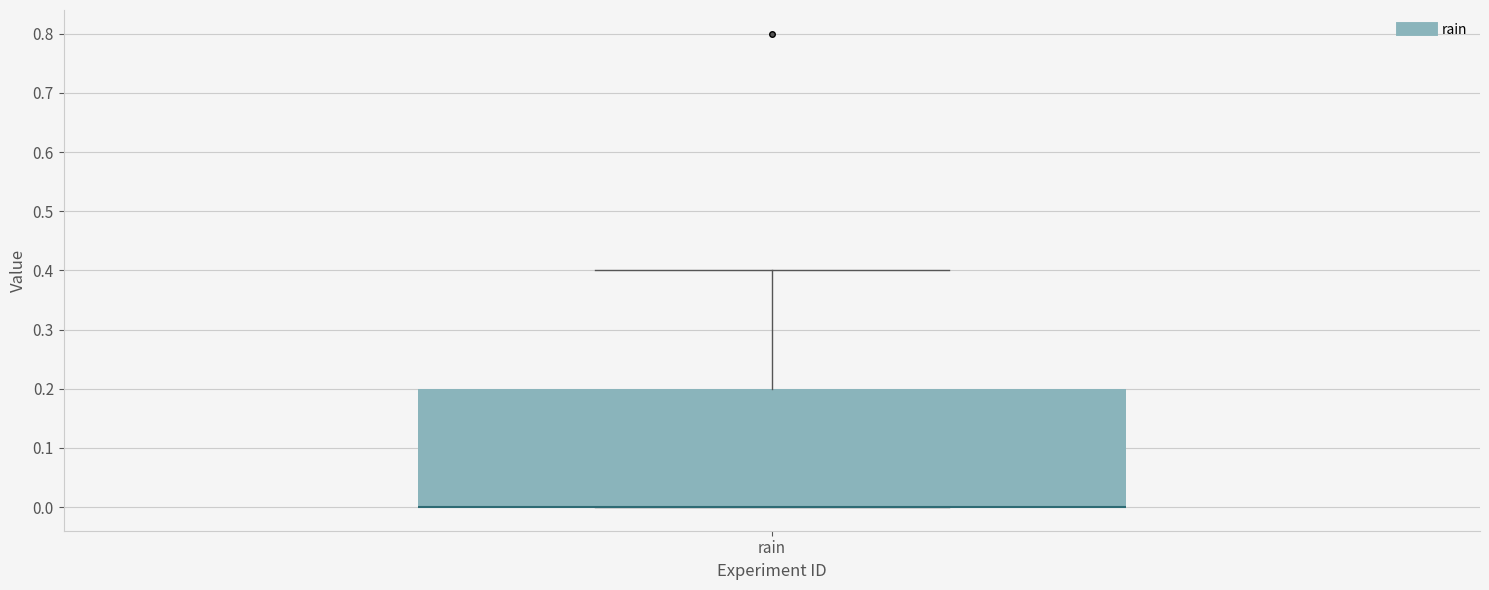

Transcribe this box plot: give where the median line is, the range the box spans, and where the two whiskers end, as read against the y-axis. The values are not printed on the chart, so give them approximately, as read against the axis.

median 0.0 (drawn on the box's lower edge), box 0.0 to 0.2, whiskers 0.0 to 0.4